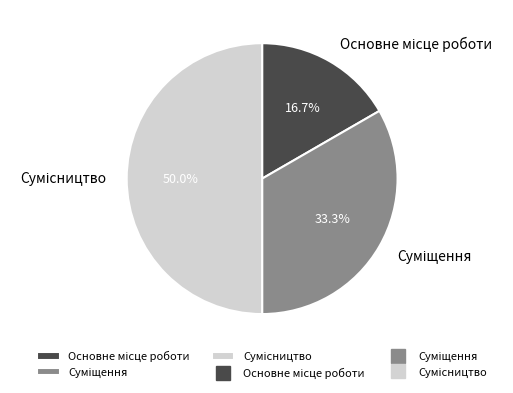

Count the number of slices in the pie.

3